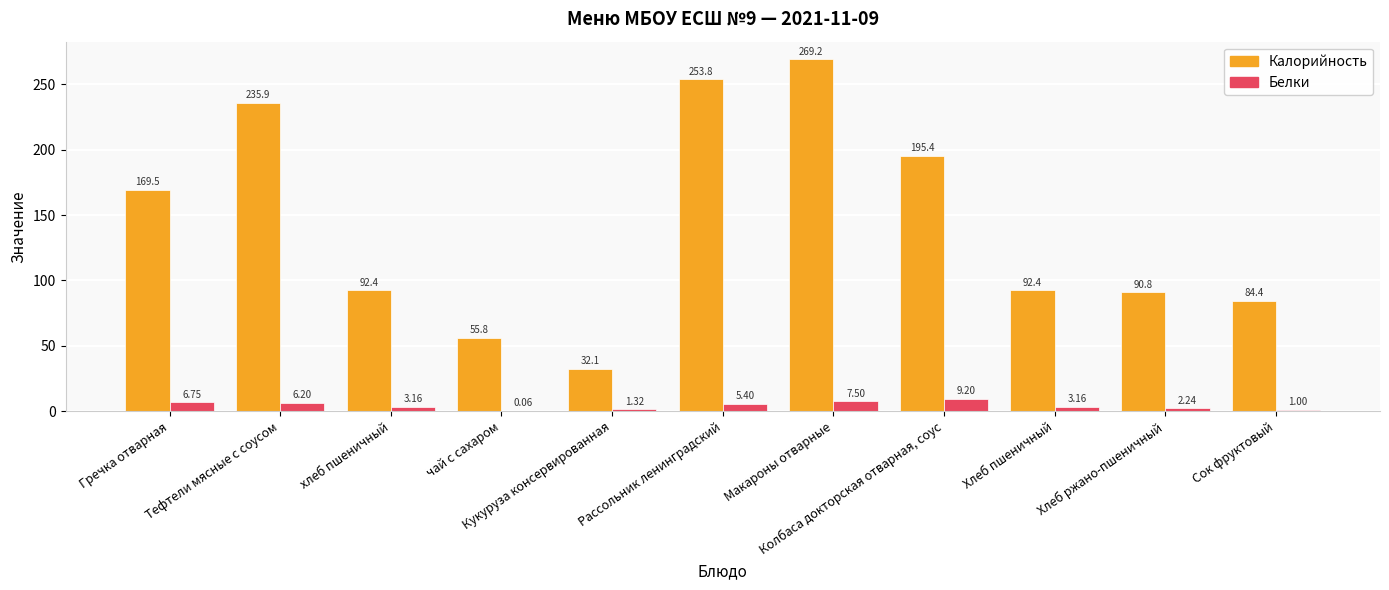

How many series are shown in this chart?

2